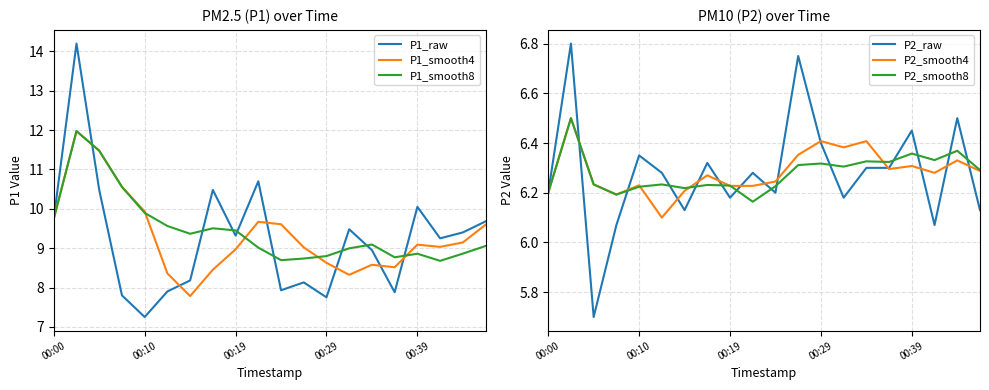

Which has a higher value, 7 or 15?

7